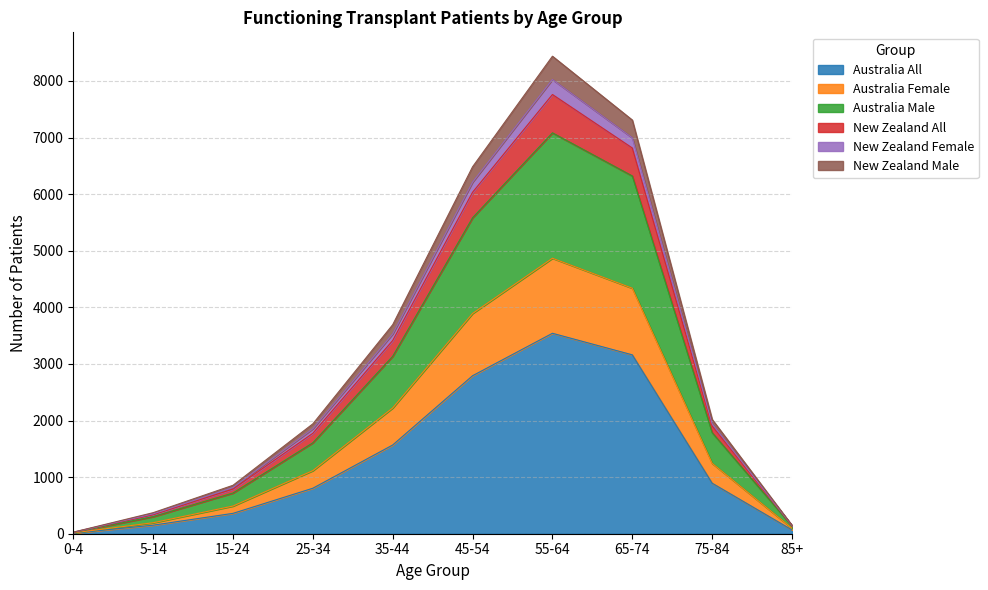

What is the label of the 8th point from the right?

15-24